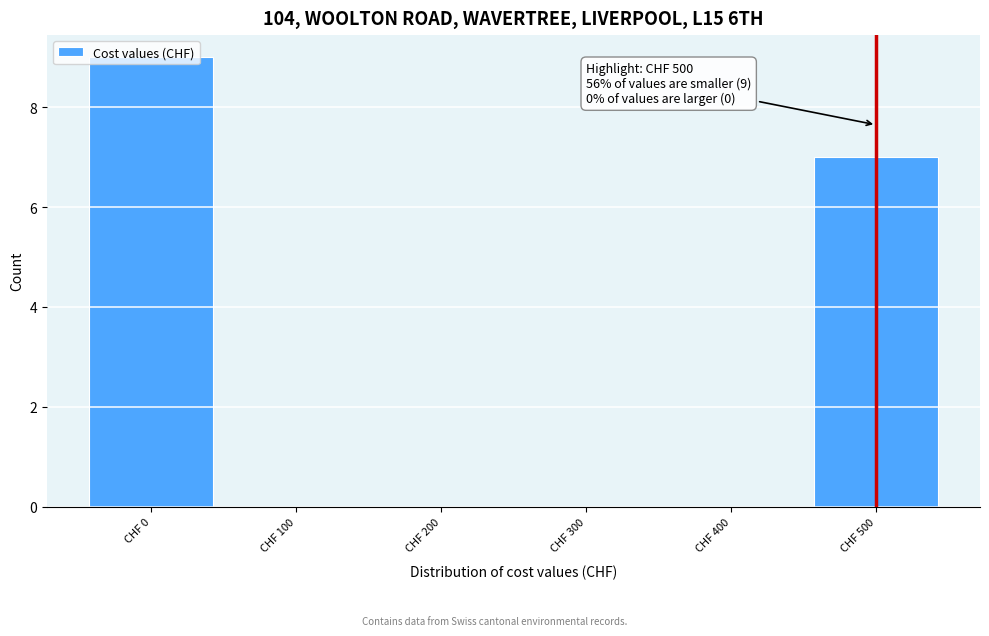

Over which range of the x-axis is the bar tallest?

-50 to 50